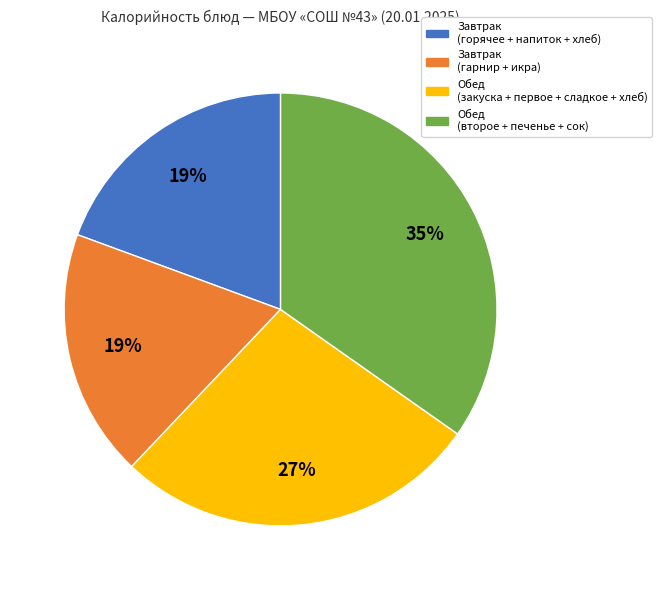

Does any single category account for the majority?

No